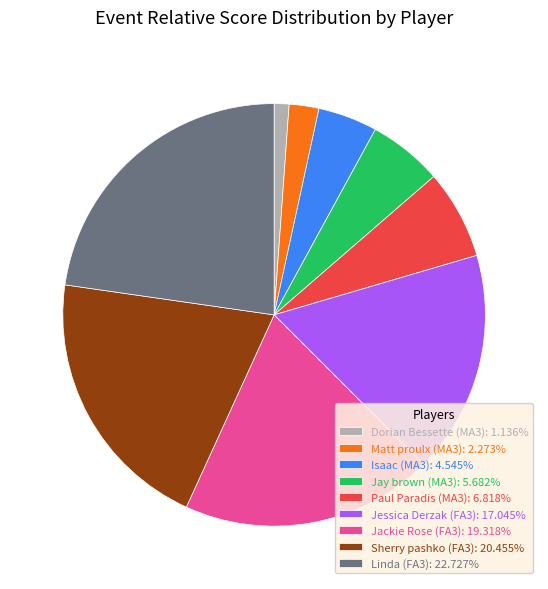

The Jessica Derzak (FA3) slice represents 23% of the pie. True or false?

False